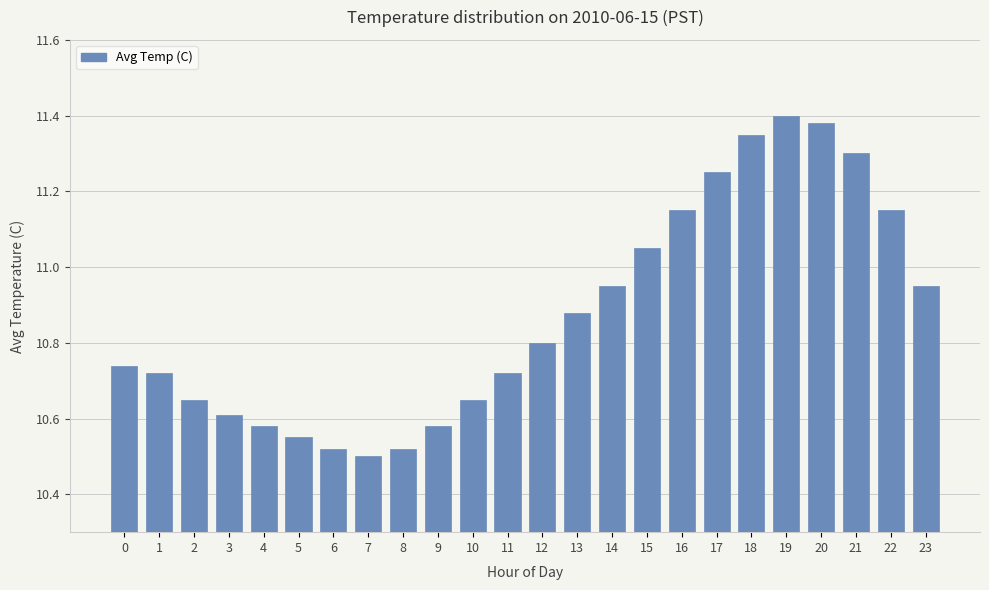

At which label is the value closest to 10?

7